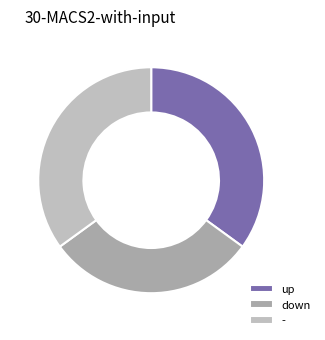

To the nearest percent, what is the combined percentage of up and down?

65%